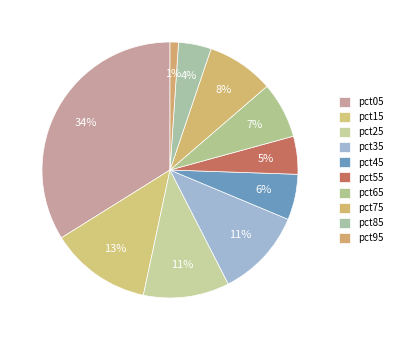

Does any single category account for the majority?

No